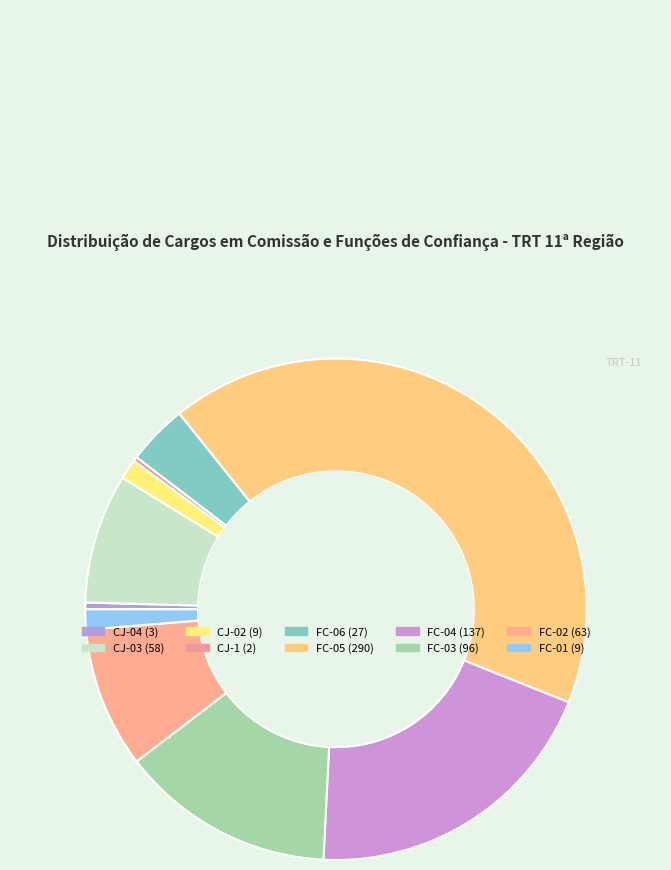

Rank the categories by value from highest to lowest.

FC-05, FC-04, FC-03, FC-02, CJ-03, FC-06, CJ-02, FC-01, CJ-04, CJ-1